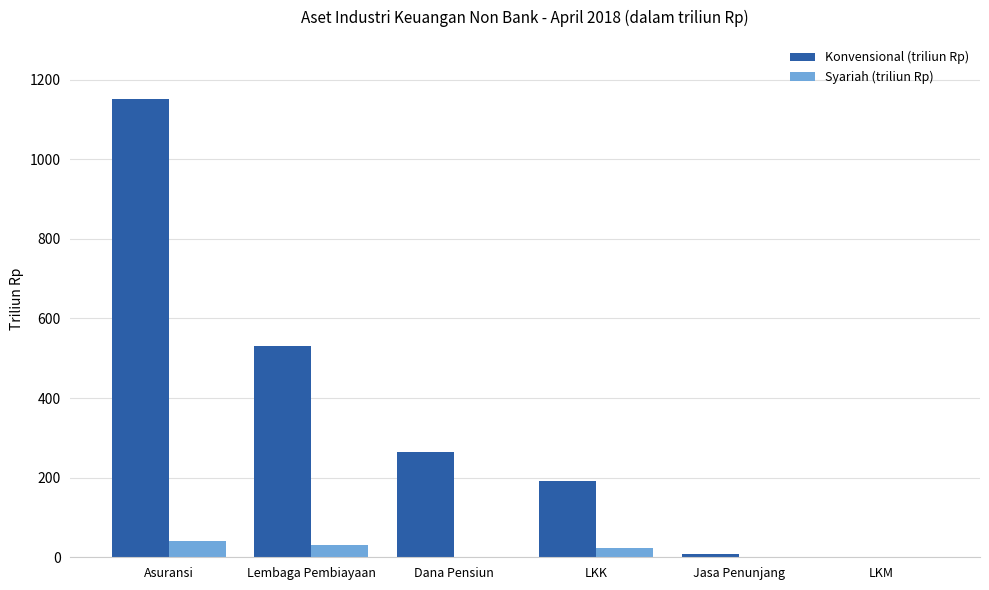

What is the sum of all Syariah (triliun Rp) values?

98.9